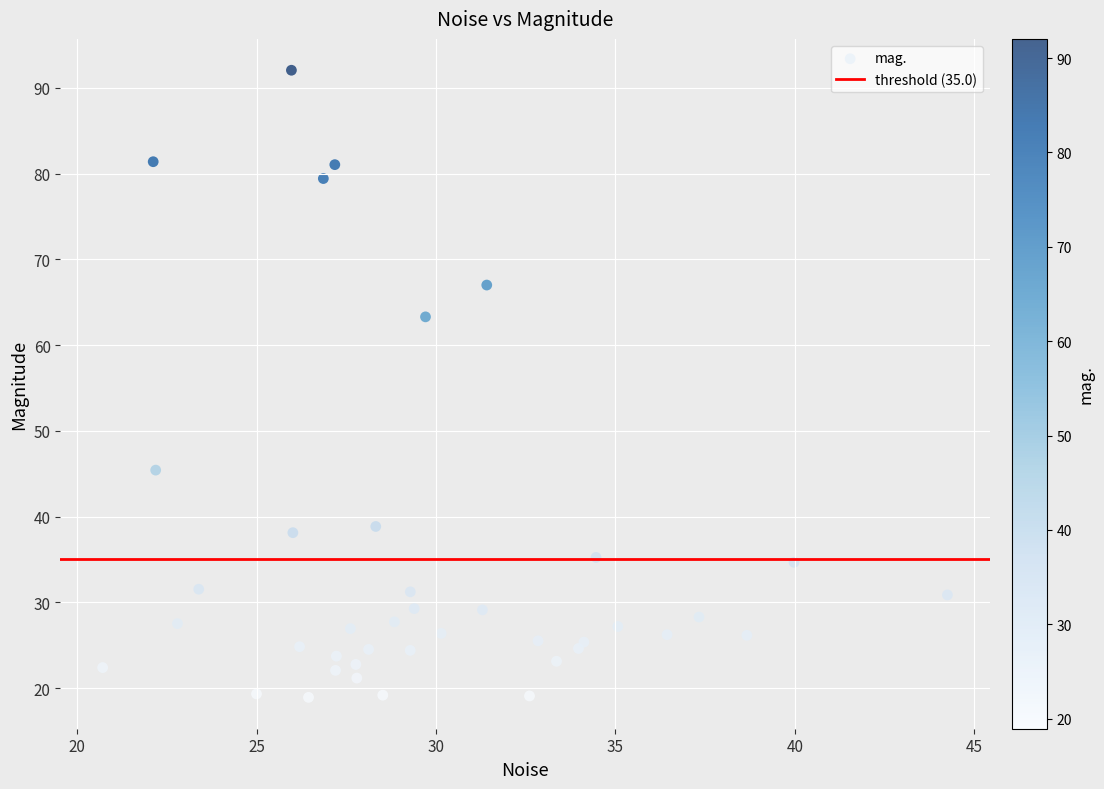

What Y value in the scatter plot is closest to 55?

63.3